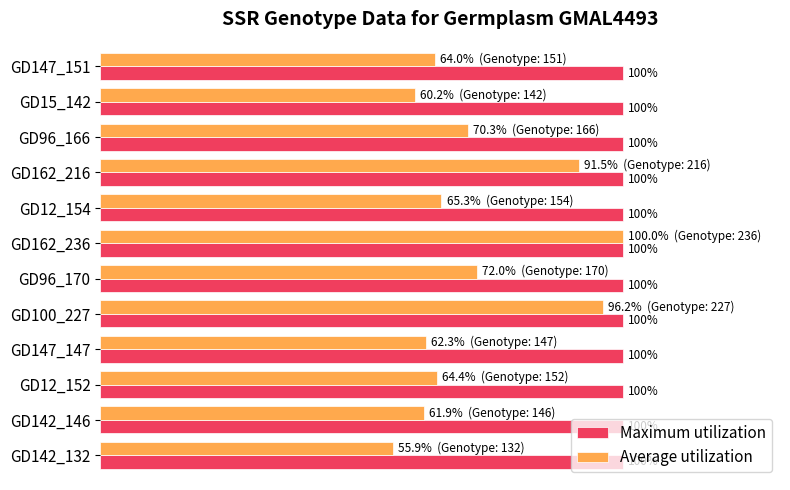

At which category is the sum across all series the highest?

GD162_236